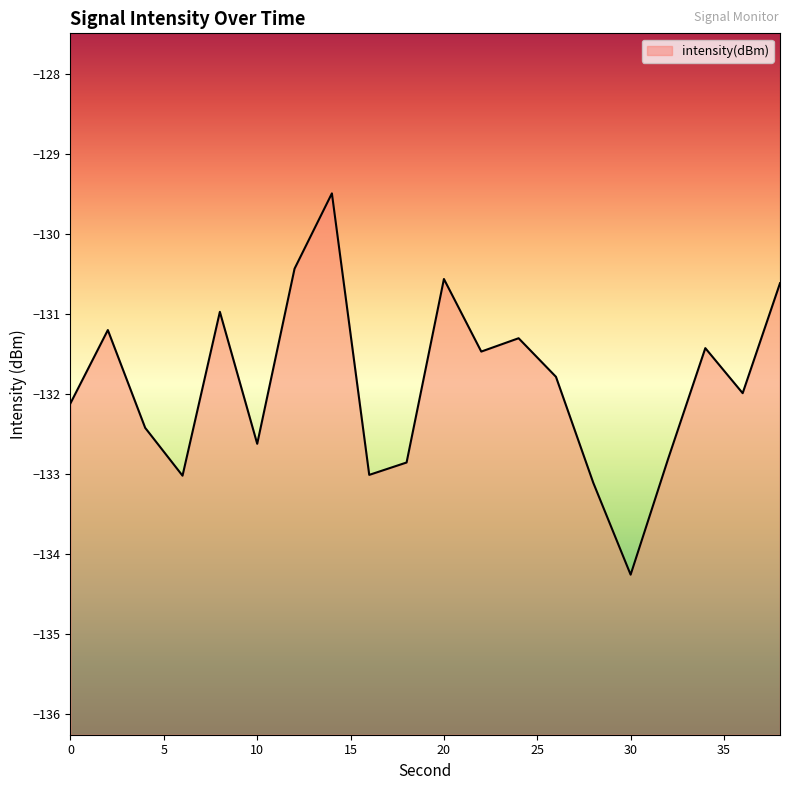

Rank the categories by value from highest to lowest.

14, 12, 20, 38, 8, 2, 24, 34, 22, 26, 36, 0, 4, 10, 32, 18, 16, 6, 28, 30